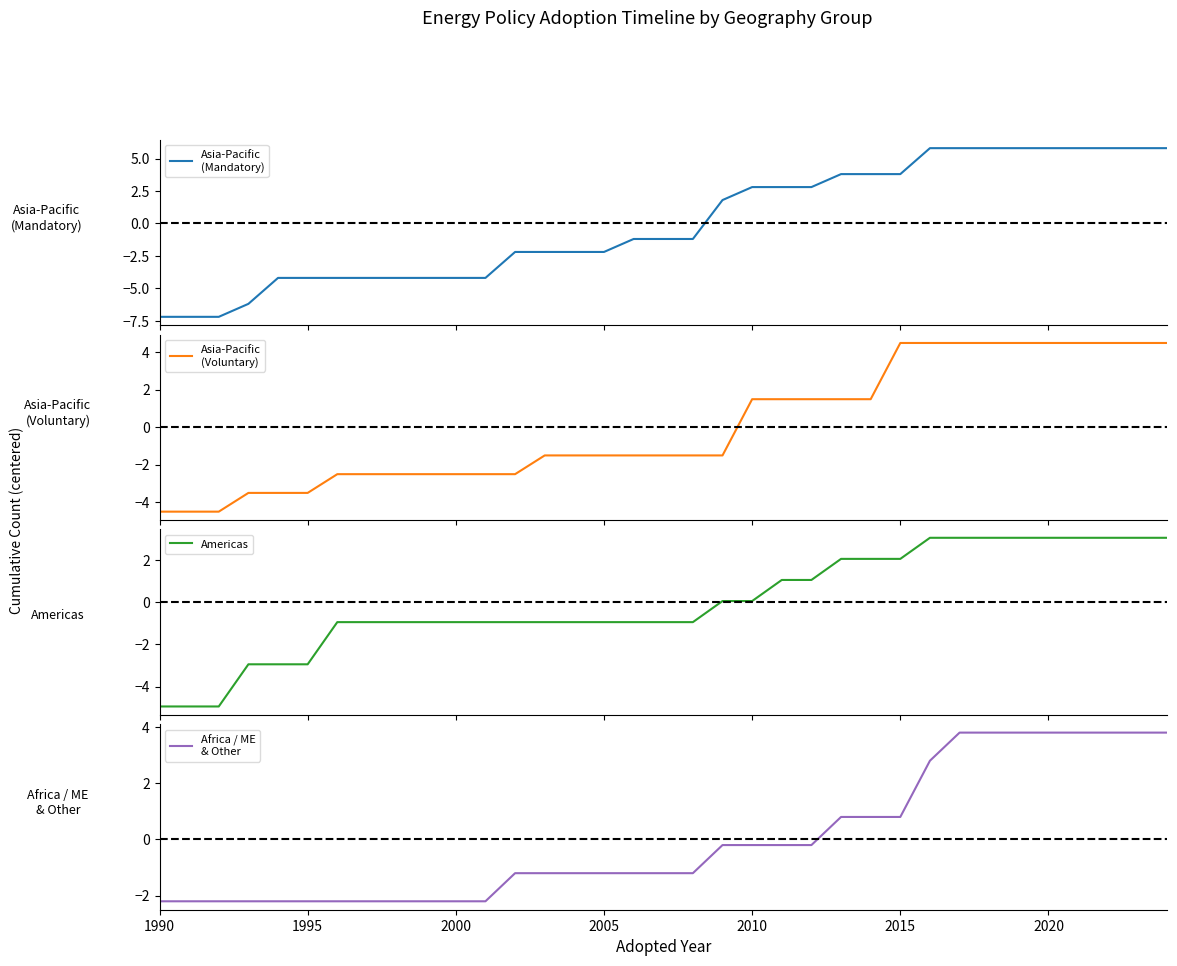

How many times do Americas and Asia-Pacific
(Voluntary) cross each other?

4